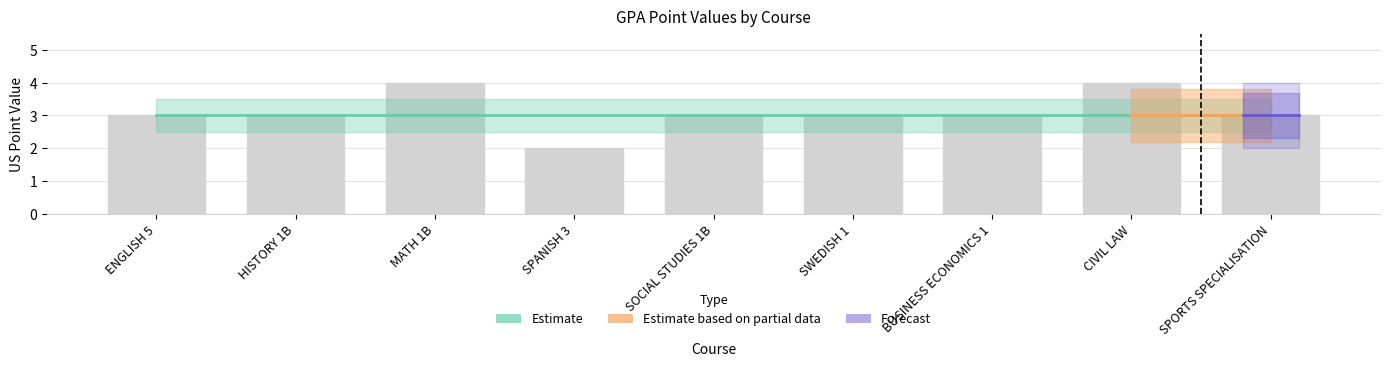

What is the label of the 9th bar from the left?

SPORTS SPECIALISATION